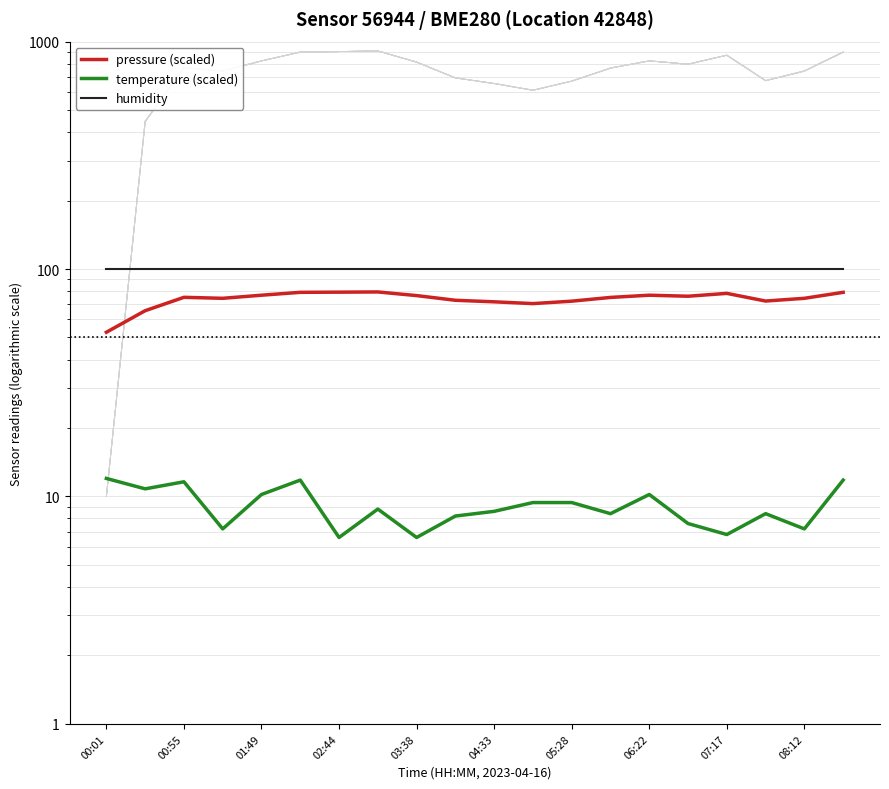

What is the lowest value of the temperature (scaled) series?

6.6